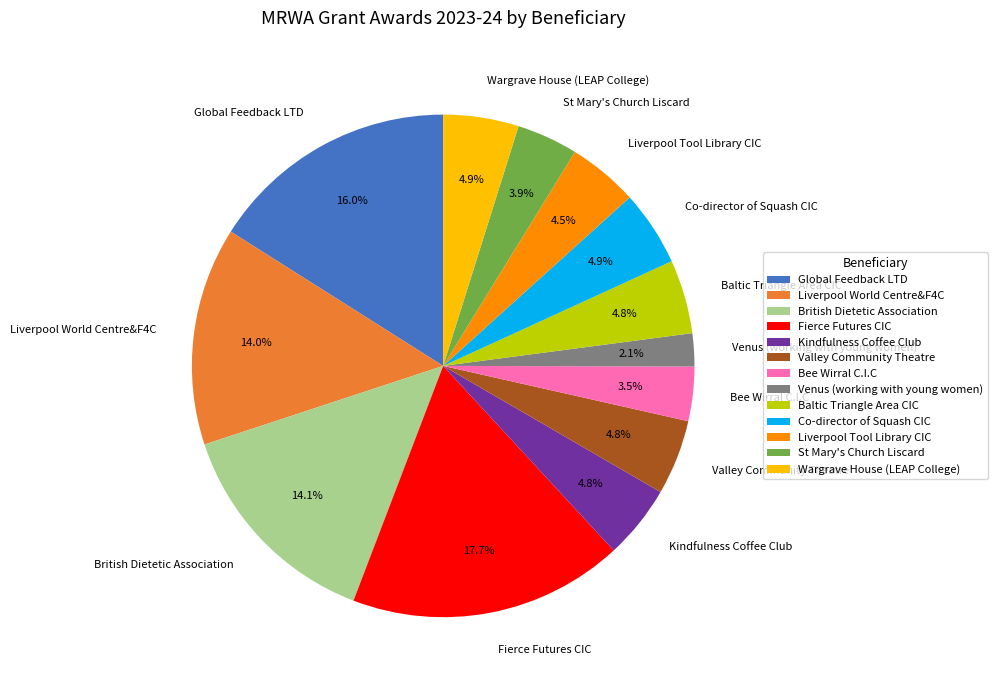

How much of the chart is everything except Liverpool World Centre&F4C?

86.0%